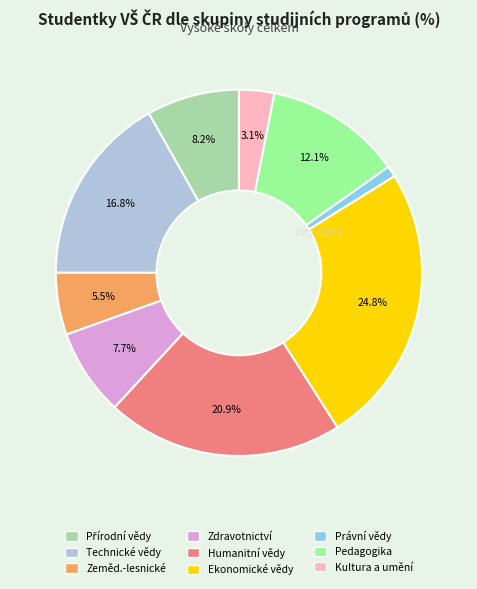

Is there any slice that represents more than half of the pie?

No